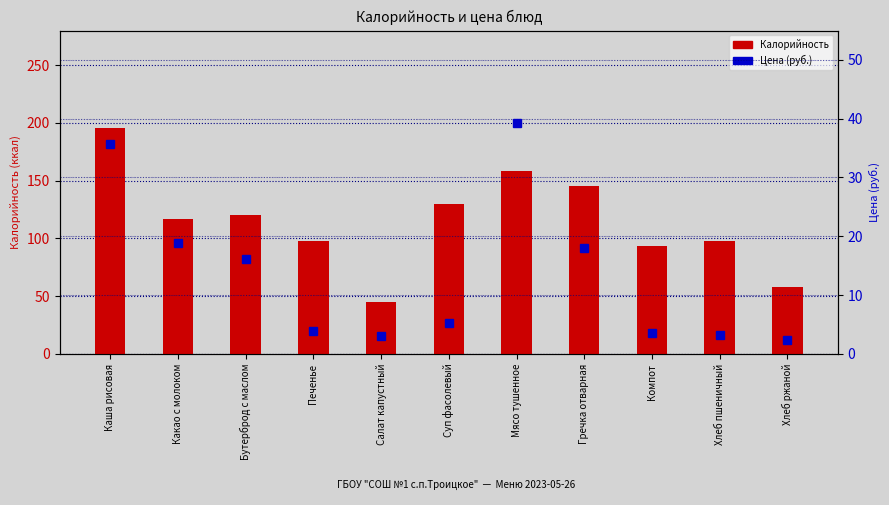

What is the label of the 4th bar from the left?

Печенье